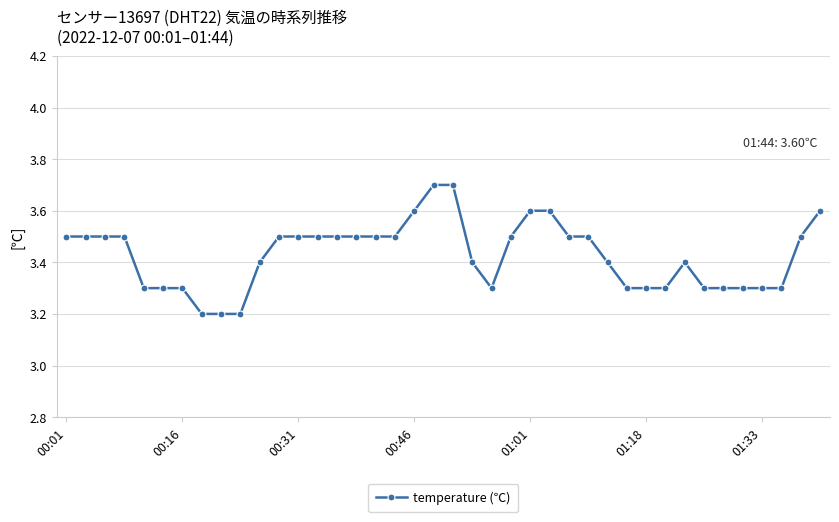

What is the sum of all values?

137.1